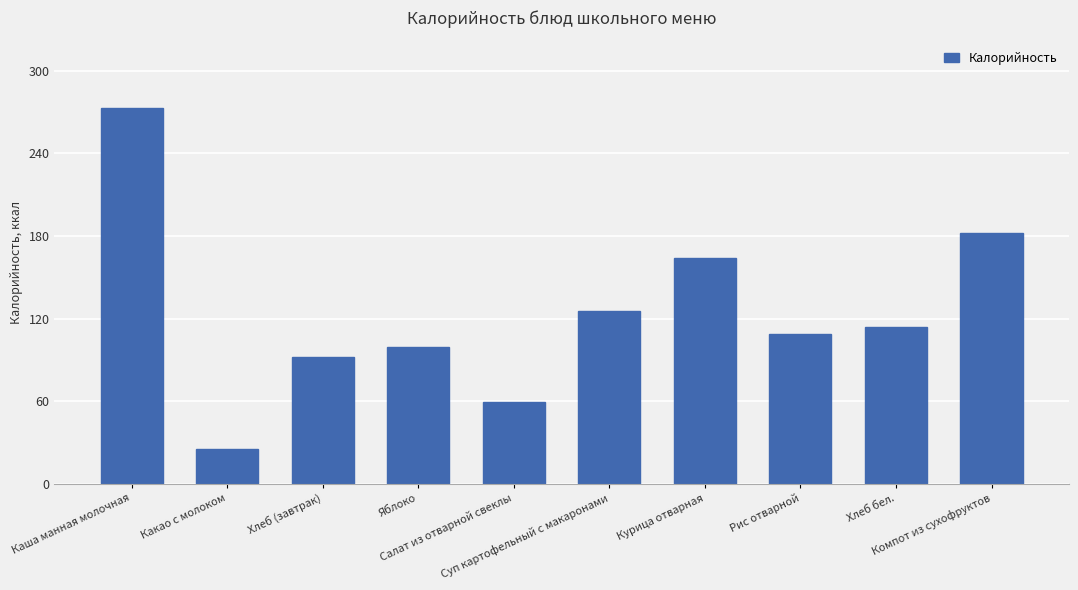

The value at Суп картофельный с макаронами is 125.2. True or false?

True